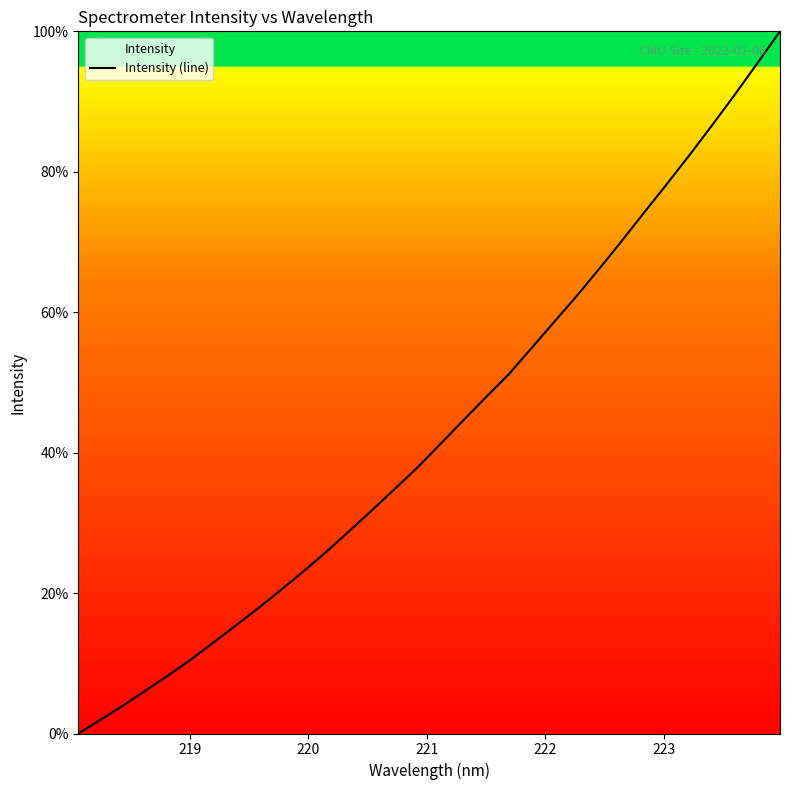

What is the difference between the maximum and minimum values?

100.0